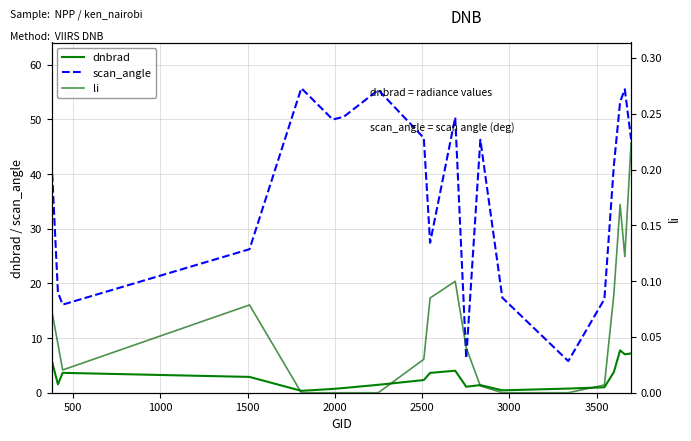

What is the average value of the li series?

0.1